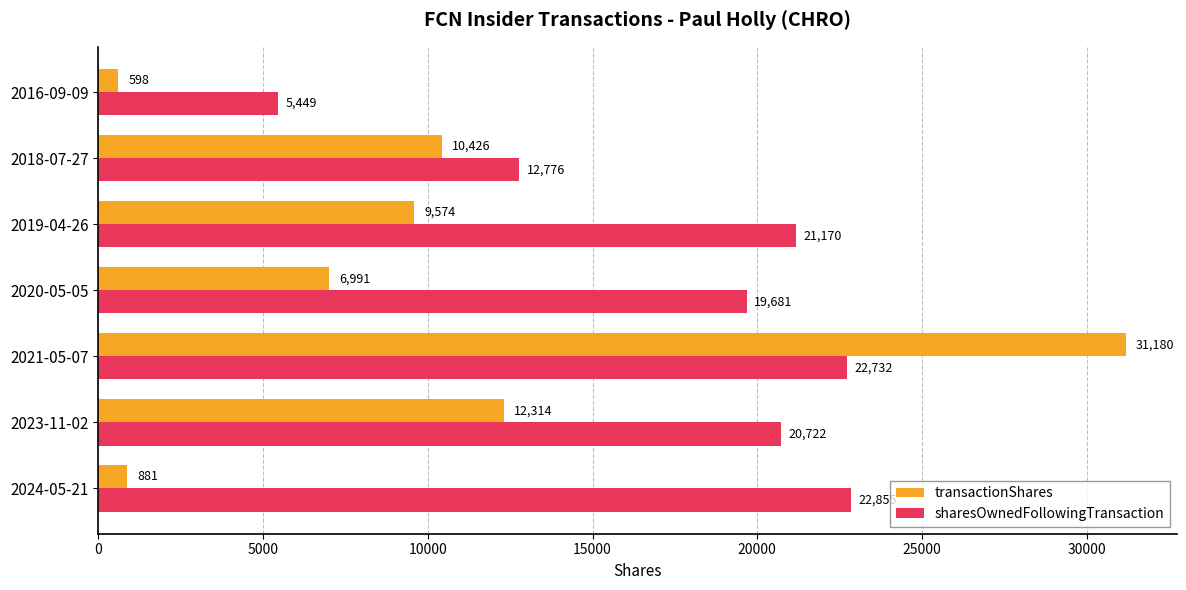

At which category is the sum across all series the highest?

2021-05-07